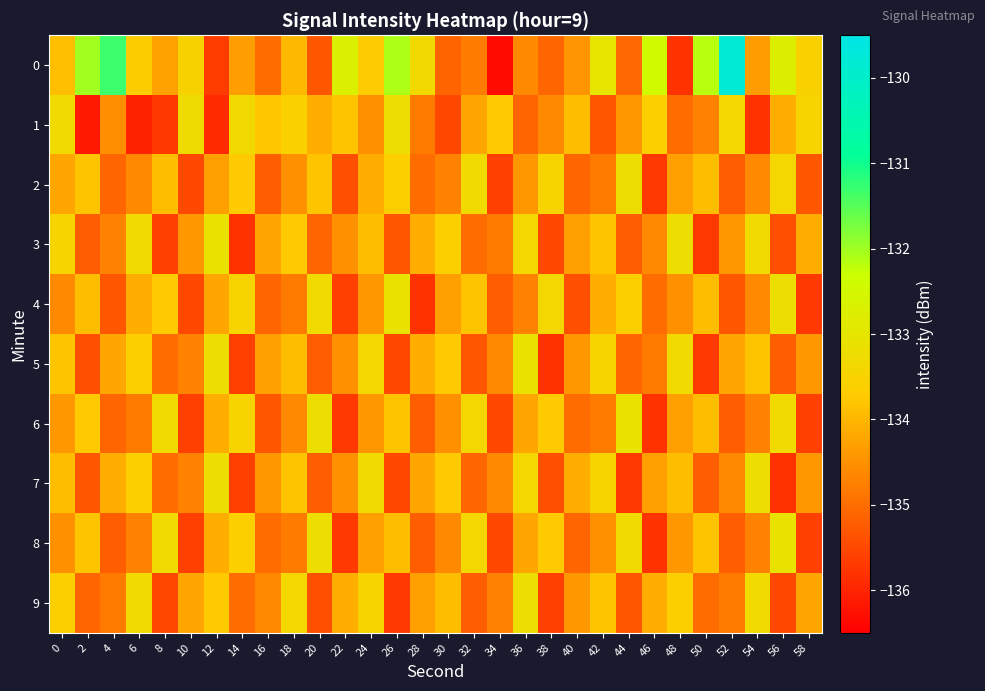

What is the total value across all series at 46?

-1346.1